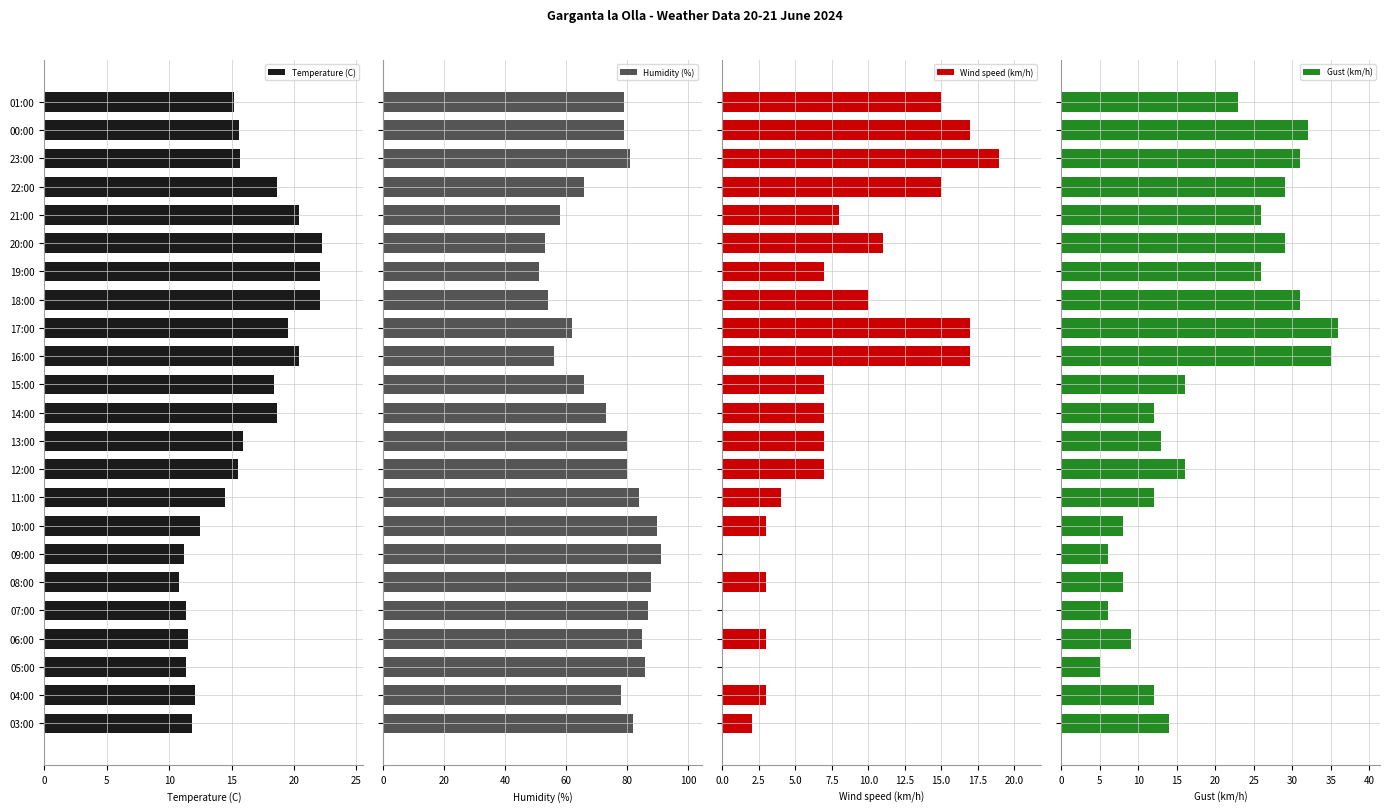

Which series has the widest spread of values?

Humidity (%)